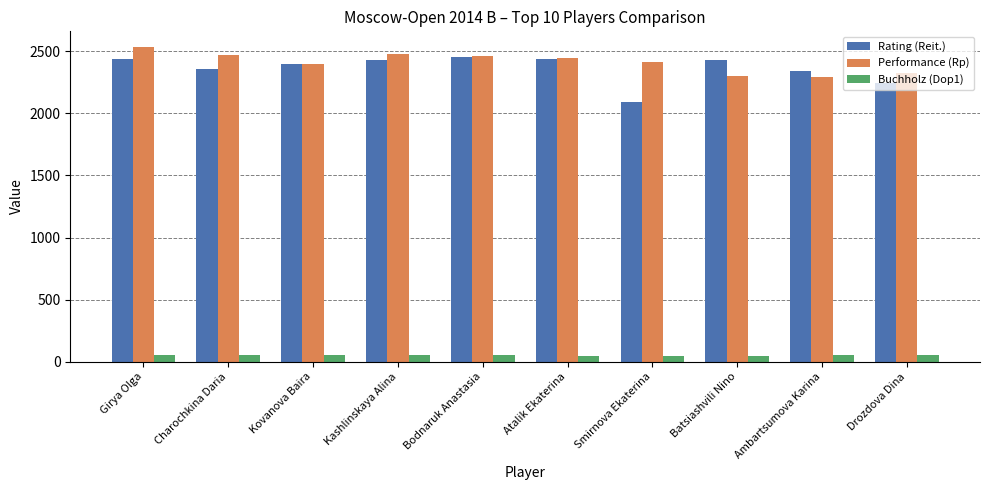

What is the difference between the maximum and minimum values in the Rating (Reit.) series?

357.0